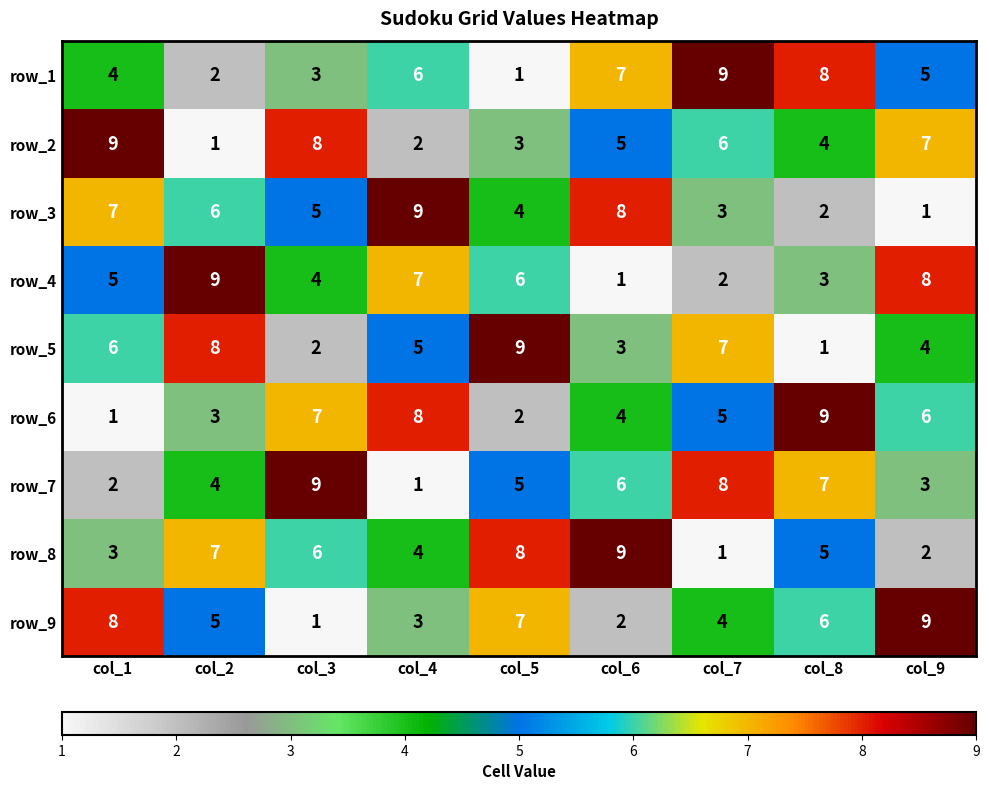

What is the total value across all series at col_7?

45